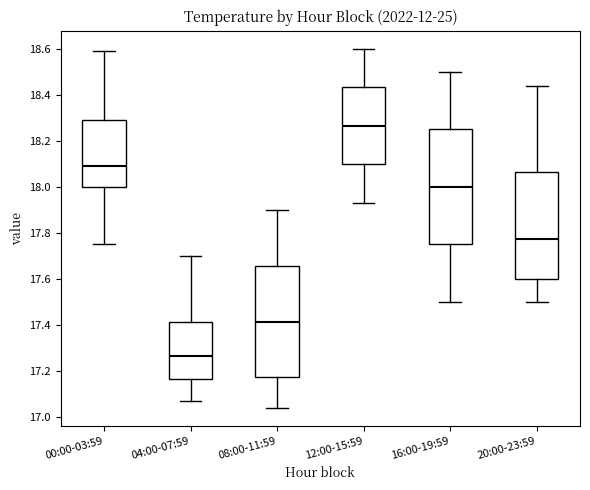

Which box's median line is the lowest?

04:00-07:59